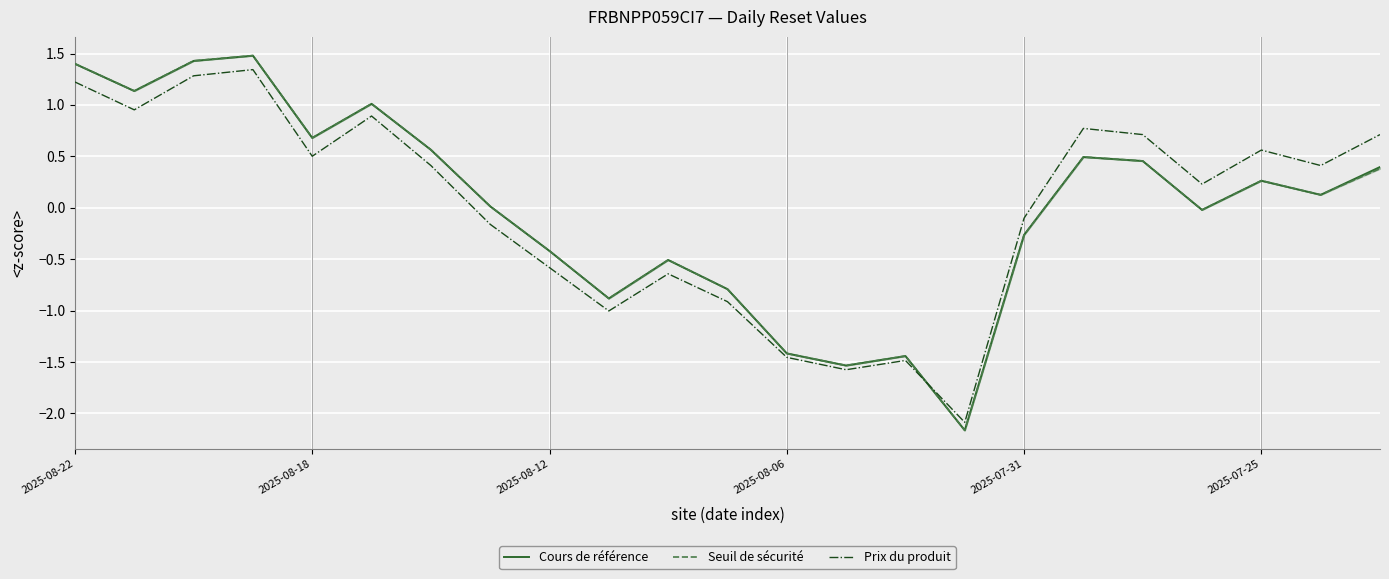

What is the minimum value for Prix du produit?

-2.1